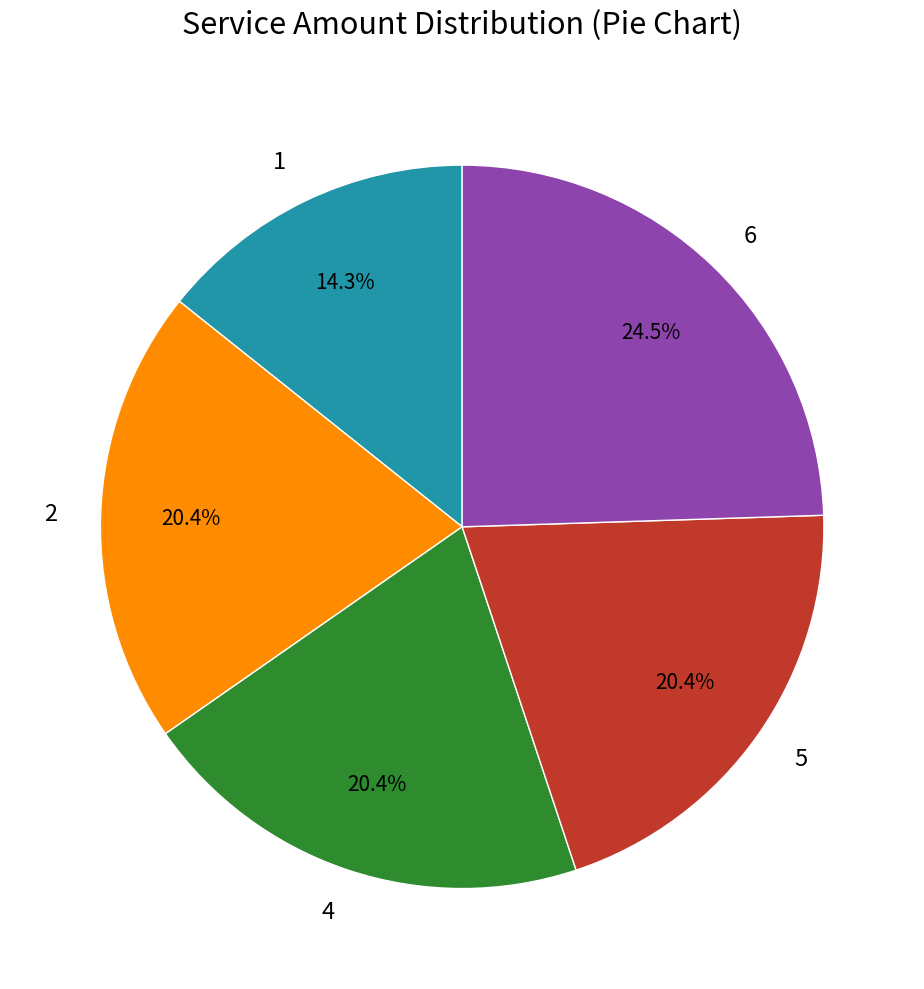

What is the total percentage of 5 and 4?

40.8%